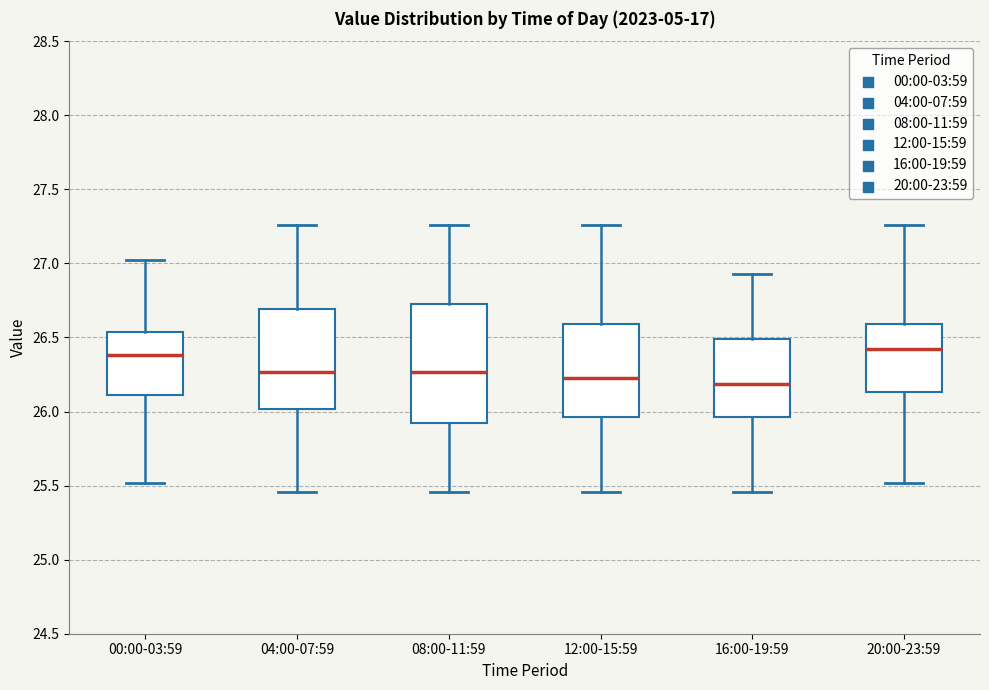

Which box is the tallest, from its lower edge to its upper edge?

08:00-11:59